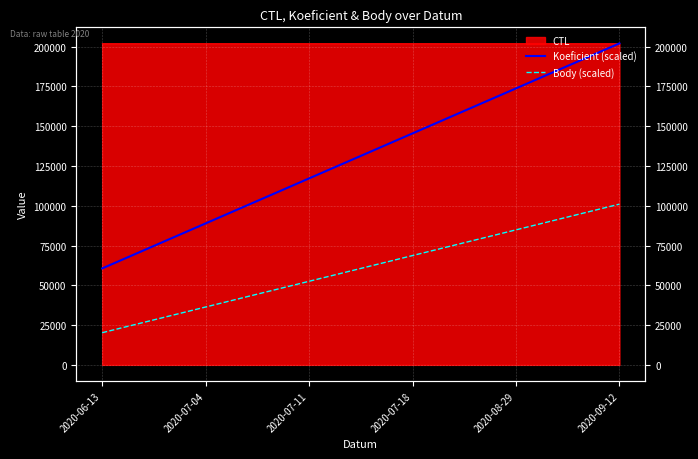

The Koeficient (scaled) series shows 88884.0 at 2020-07-04. True or false?

True